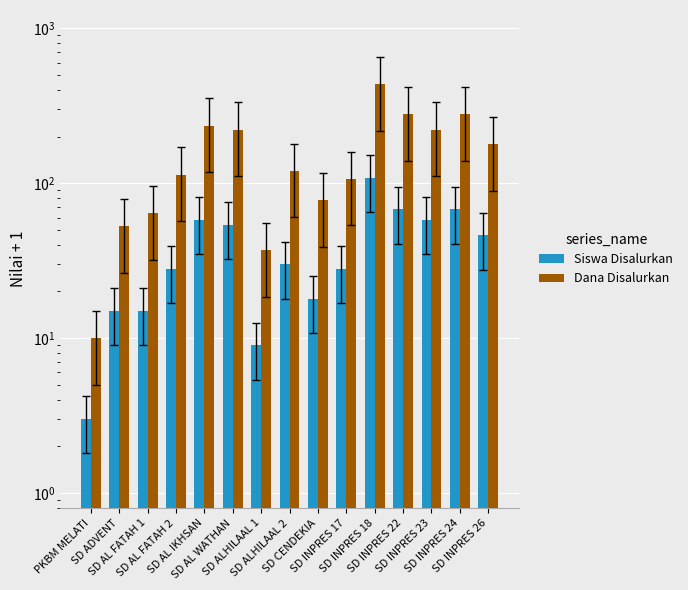

Reading left to right, what are all the values shown in this chart?

Siswa Disalurkan: PKBM MELATI=3.0	SD ADVENT=15.0	SD AL FATAH 1=15.0	SD AL FATAH 2=28.0	SD AL IKHSAN=58.0	SD AL WATHAN=54.0	SD ALHILAAL 1=9.0	SD ALHILAAL 2=30.0	SD CENDEKIA=18.0	SD INPRES 17=28.0	SD INPRES 18=108.0	SD INPRES 22=68.0	SD INPRES 23=58.0	SD INPRES 24=68.0	SD INPRES 26=46.0
Dana Disalurkan: PKBM MELATI=10.0	SD ADVENT=52.8	SD AL FATAH 1=64.0	SD AL FATAH 2=113.5	SD AL IKHSAN=235.0	SD AL WATHAN=221.5	SD ALHILAAL 1=37.0	SD ALHILAAL 2=120.2	SD CENDEKIA=77.5	SD INPRES 17=106.8	SD INPRES 18=437.5	SD INPRES 22=280.0	SD INPRES 23=221.5	SD INPRES 24=280.0	SD INPRES 26=178.8